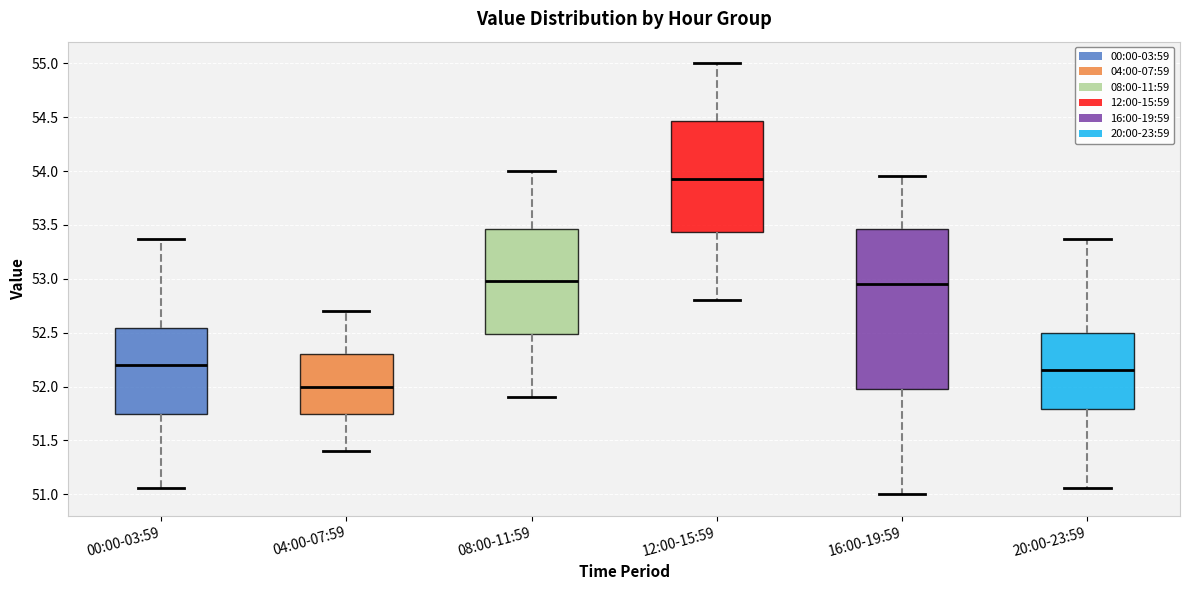

Where is the upper edge of the box for 08:00-11:59 on the y-axis? The values are not printed on the chart, so give them approximately, as read against the axis.

53.45